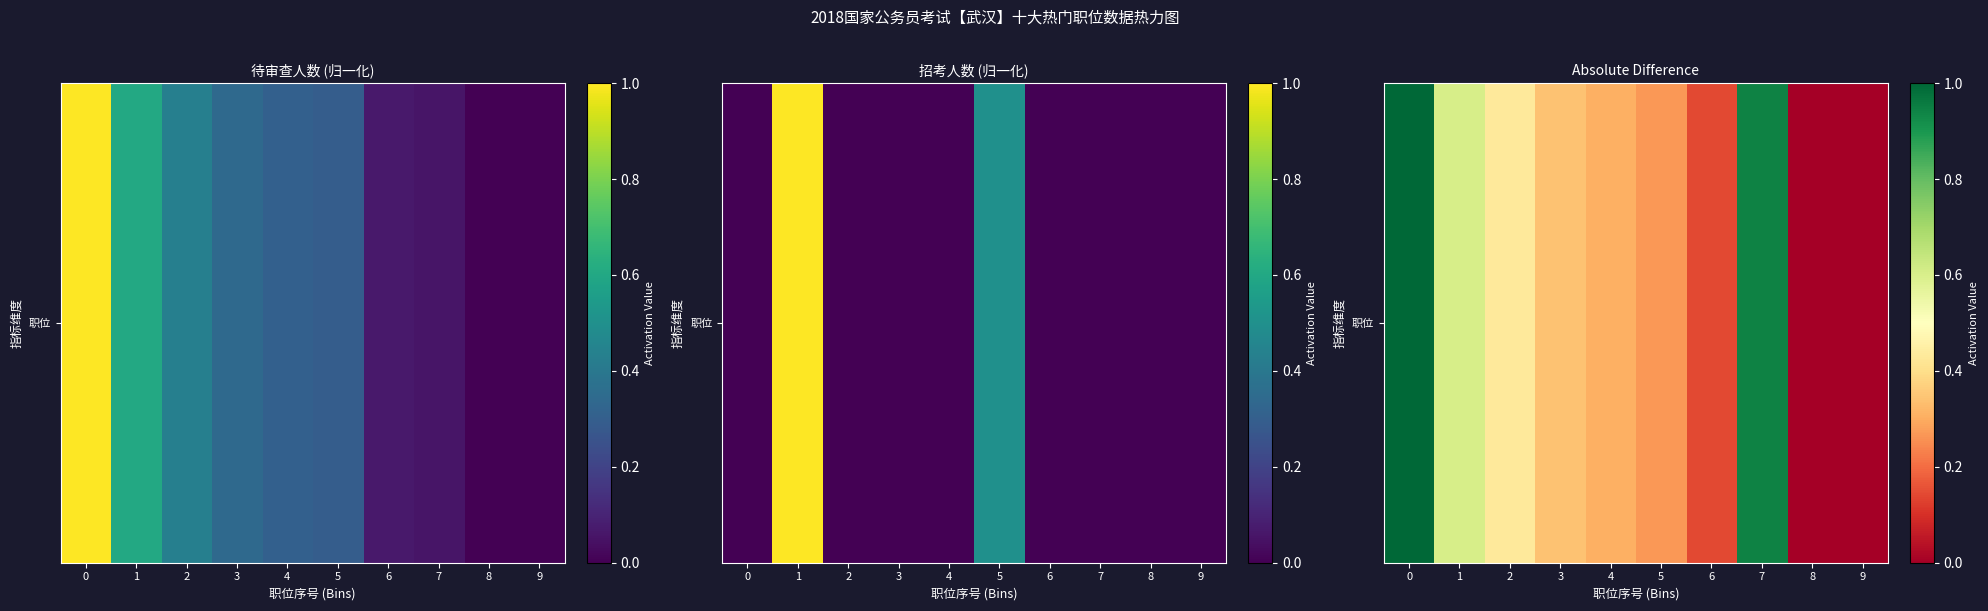

Reading left to right, what are all the values shown in this chart?

1.0	0.6	0.4	0.3	0.3	0.3	0.1	0.9	0.0	0.0